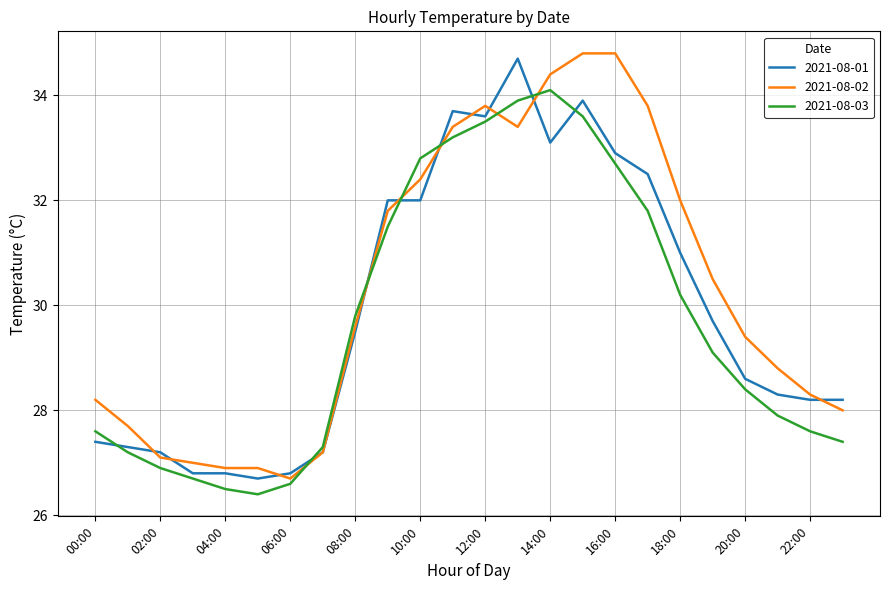

After their last crossing, which series has the higher values: 2021-08-02 or 2021-08-03?

2021-08-02